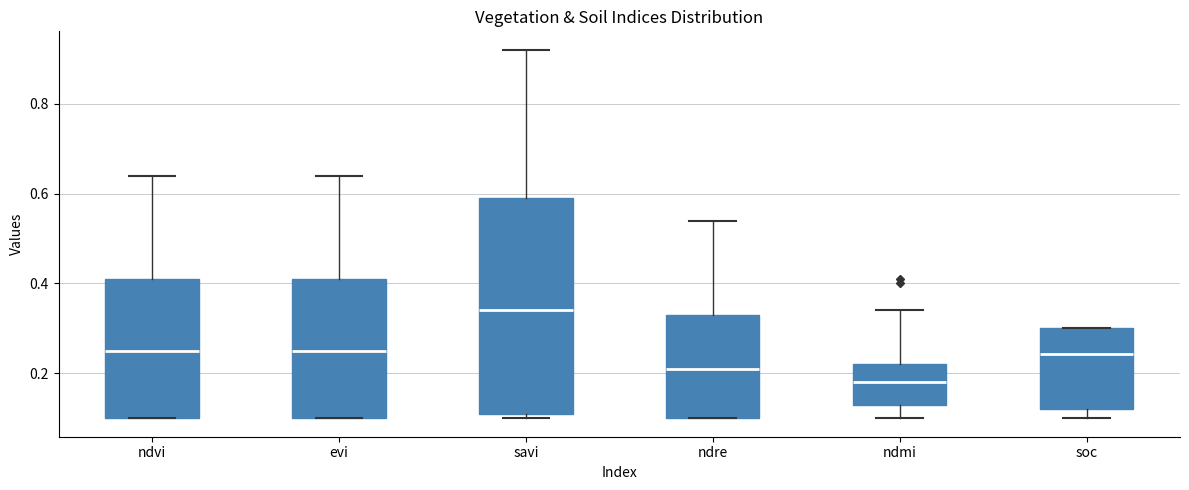

Reading left to right, transcribe this box plot: for each box, give where its median line is, the range the box spans, and where its two whiskers end, as read against the y-axis. The values are not printed on the chart, so give them approximately, as read against the axis.

ndvi: median 0.26, box 0.10 to 0.42, whiskers 0.10 to 0.64
evi: median 0.26, box 0.10 to 0.42, whiskers 0.10 to 0.64
savi: median 0.34, box 0.12 to 0.60, whiskers 0.10 to 0.92
ndre: median 0.22, box 0.10 to 0.34, whiskers 0.10 to 0.54
ndmi: median 0.18, box 0.14 to 0.22, whiskers 0.10 to 0.34
soc: median 0.24, box 0.12 to 0.30, whiskers 0.10 to 0.30